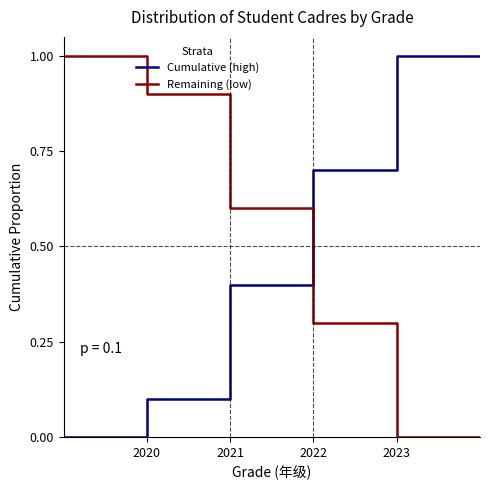

What is the difference between the maximum and minimum values in the Cumulative (high) series?

1.0